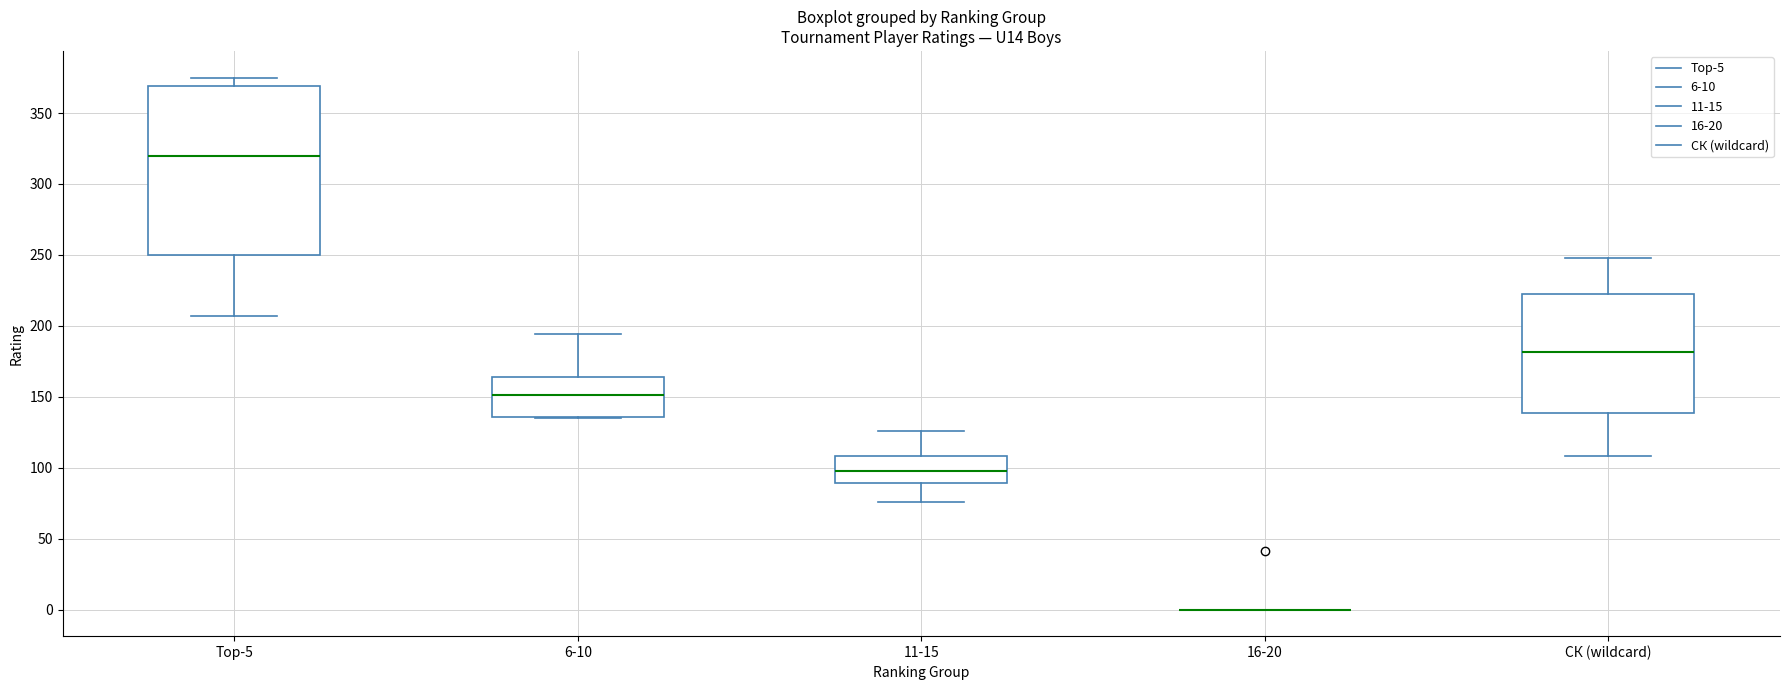

Reading left to right, transcribe this box plot: for each box, give where its median line is, the range the box spans, and where its two whiskers end, as read against the y-axis. The values are not printed on the chart, so give them approximately, as read against the axis.

Top-5: median 320, box 250 to 370, whiskers 205 to 375
6-10: median 150, box 135 to 165, whiskers 135 to 195
11-15: median 100, box 90 to 110, whiskers 75 to 125
16-20: box collapsed to a line at 0, whiskers 0 to 0
СК (wildcard): median 180, box 140 to 225, whiskers 110 to 250